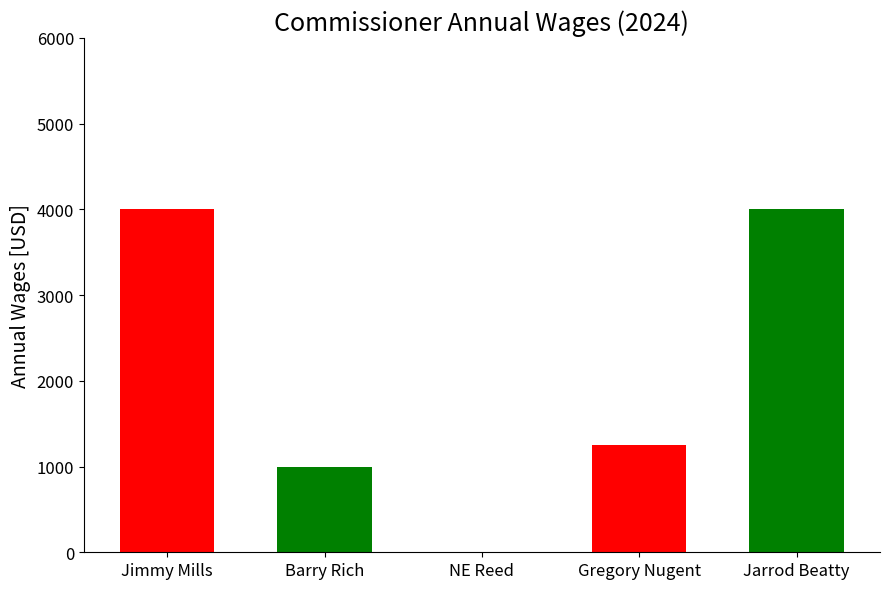

How many bars are there in total?

5